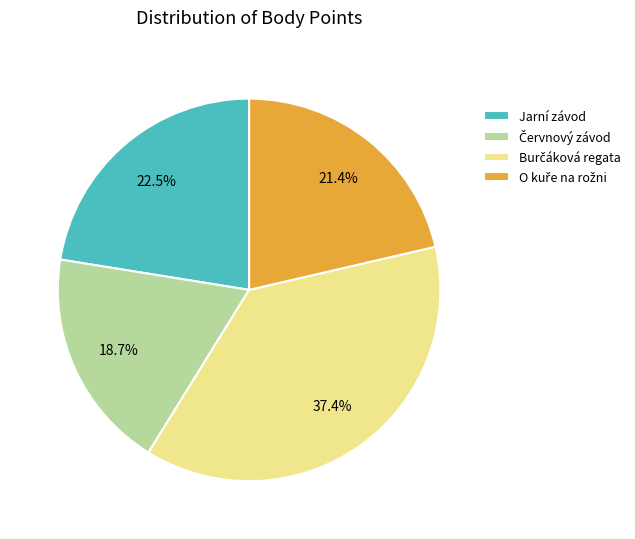

Is there any slice that represents more than half of the pie?

No